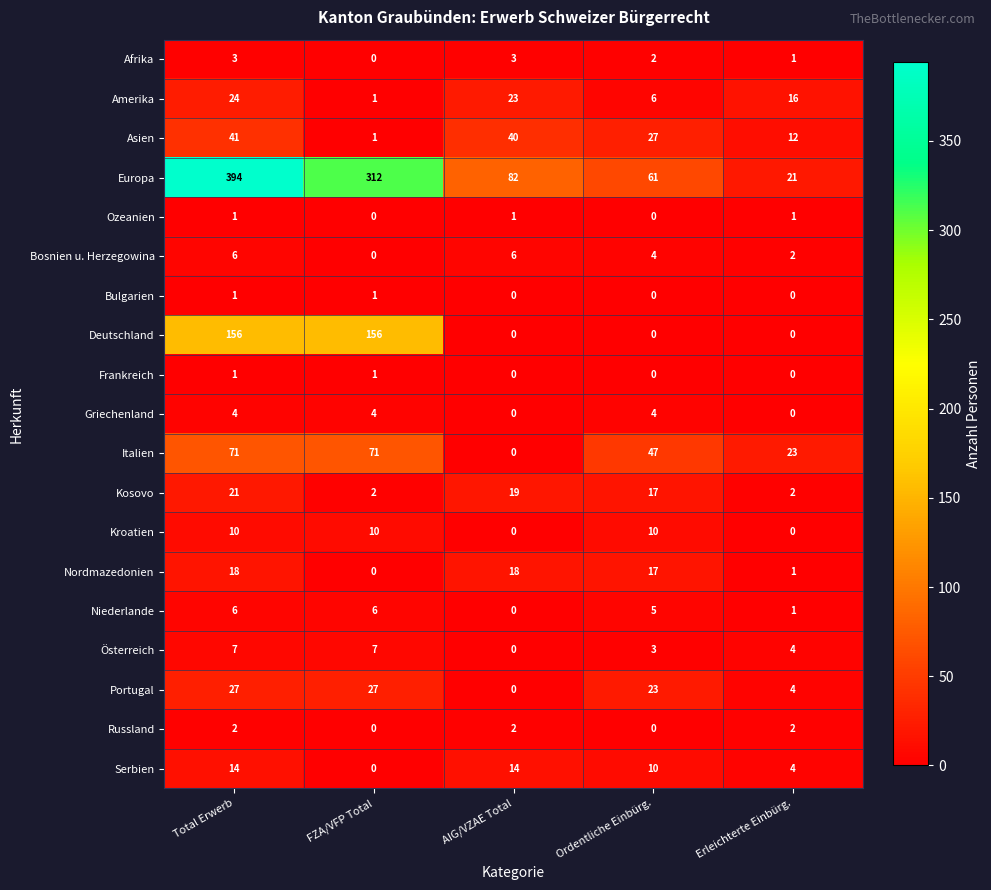

How many data points in Frankreich are above 0?

2